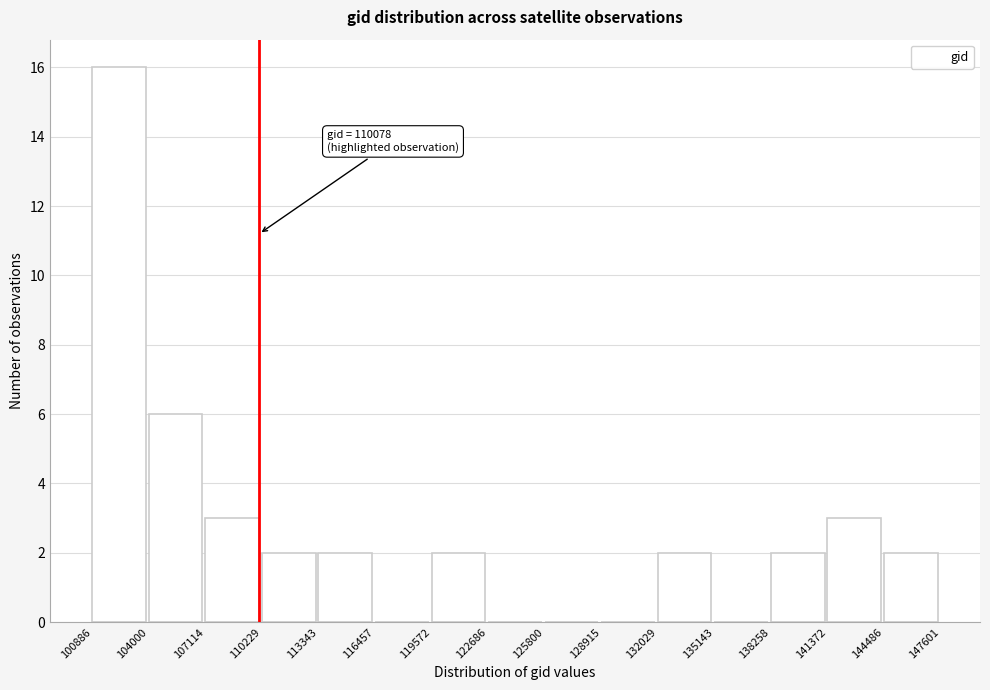

Which range on the x-axis has the tallest bar?

100886 to 104000